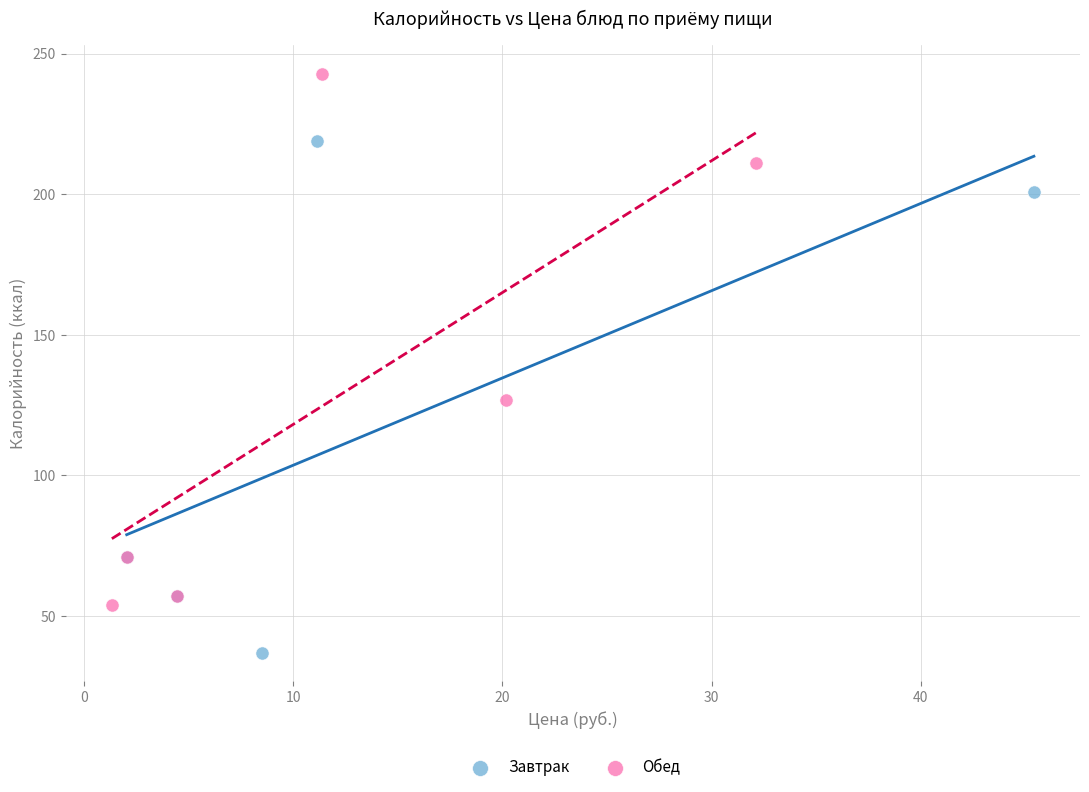

Which series reaches the minimum Y coordinate?

Завтрак